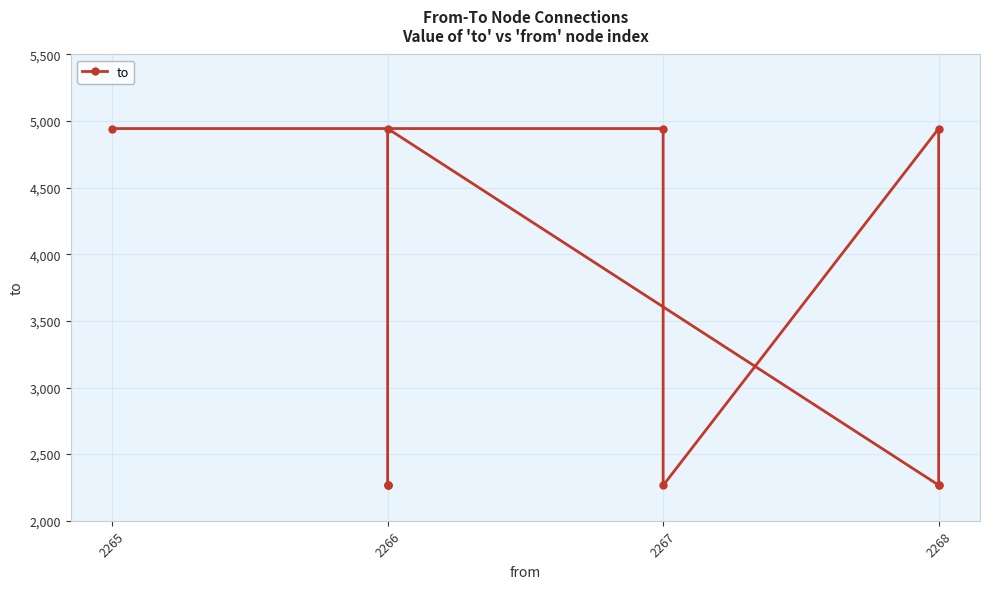

Which label corresponds to the smallest value in the chart?

2267